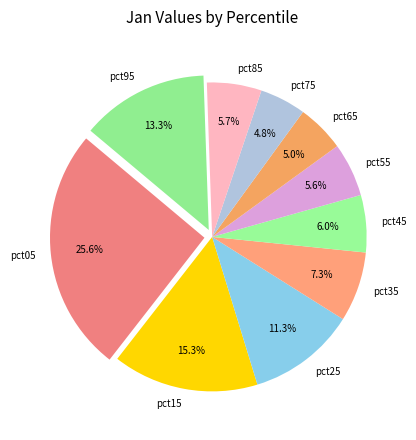

Between pct15 and pct35, which is larger?

pct15